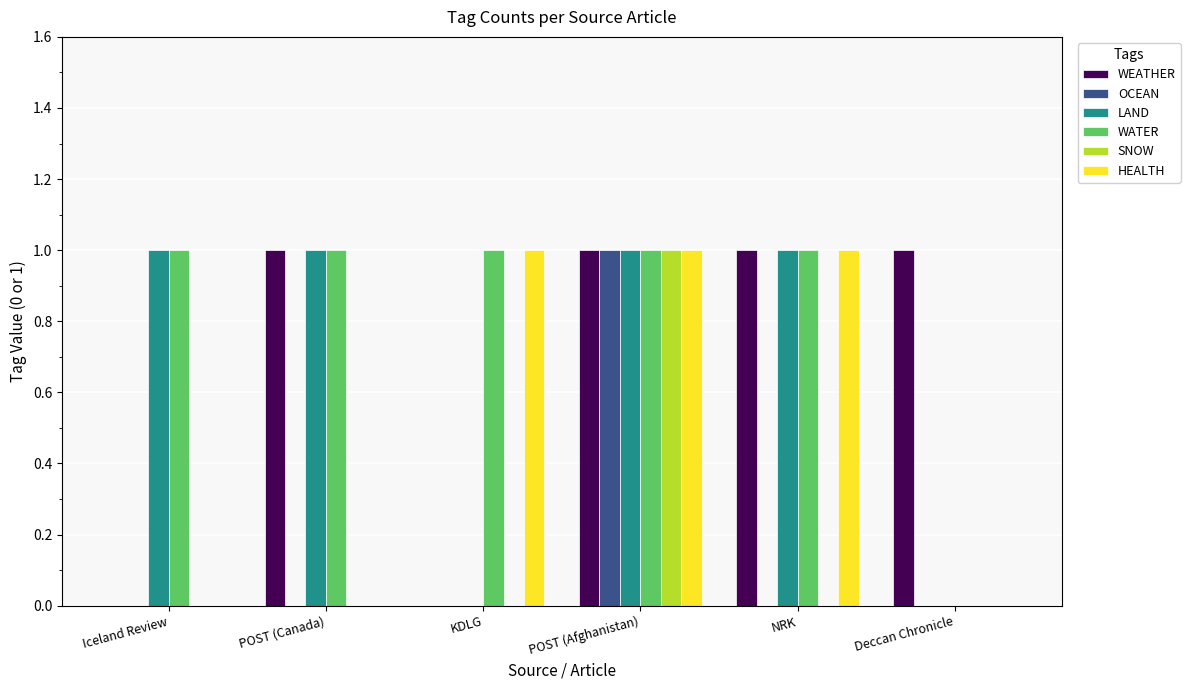

Reading left to right, extract all data points from this chart.

WEATHER: 0	1	0	1	1	1
OCEAN: 0	0	0	1	0	0
LAND: 1	1	0	1	1	0
WATER: 1	1	1	1	1	0
SNOW: 0	0	0	1	0	0
HEALTH: 0	0	1	1	1	0